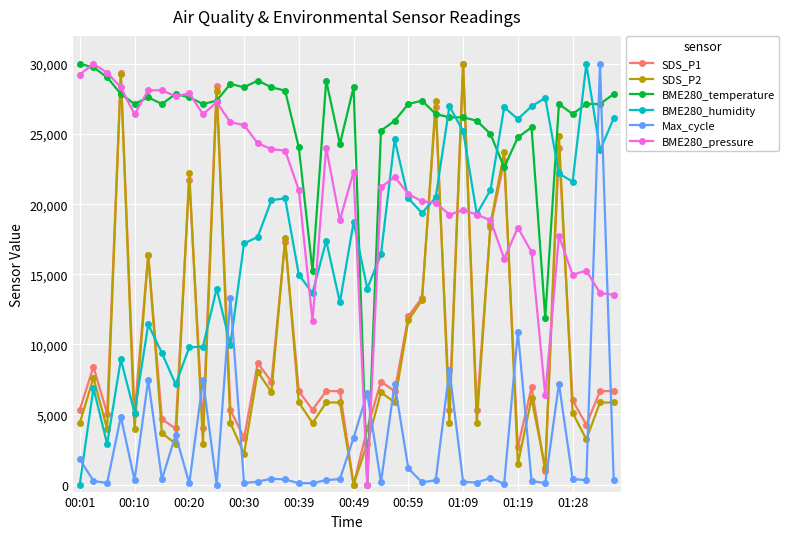

Which series ends up on top after the final intersection of BME280_humidity and BME280_temperature?

BME280_temperature